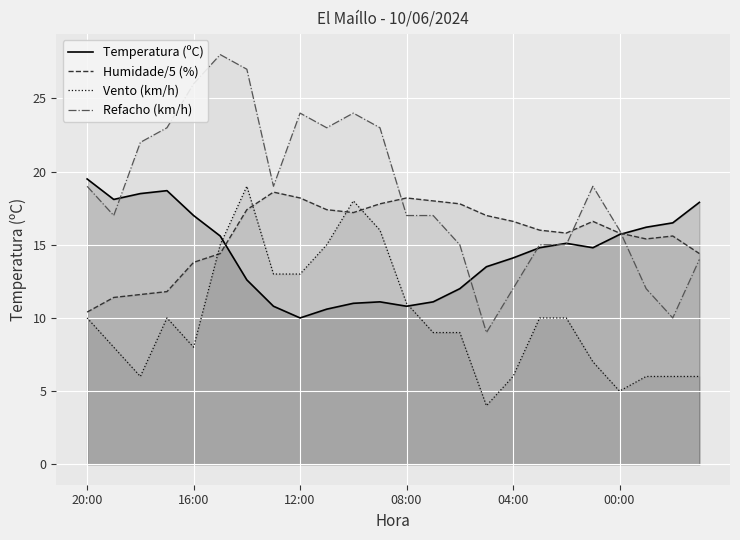

Rank the series by their average value, from highest to lowest.

Refacho (km/h), Humidade/5 (%), Temperatura (ºC), Vento (km/h)